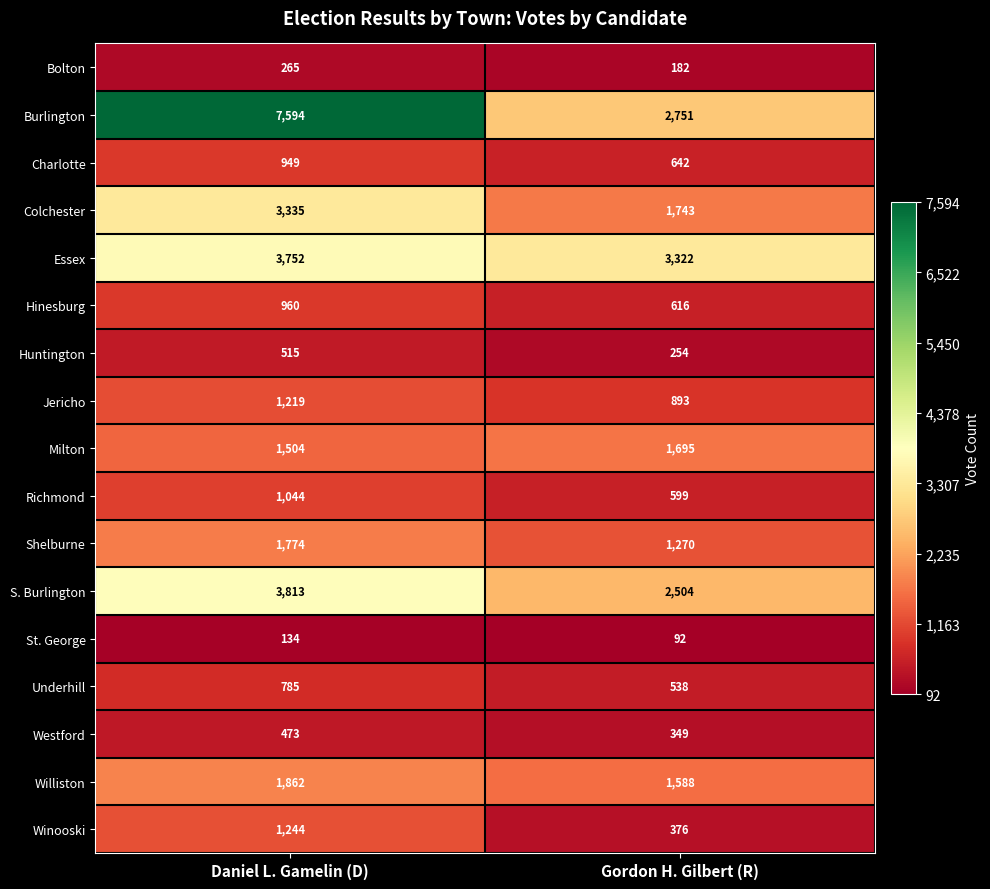

The Shelburne series shows 1774 at Daniel L. Gamelin (D). True or false?

True